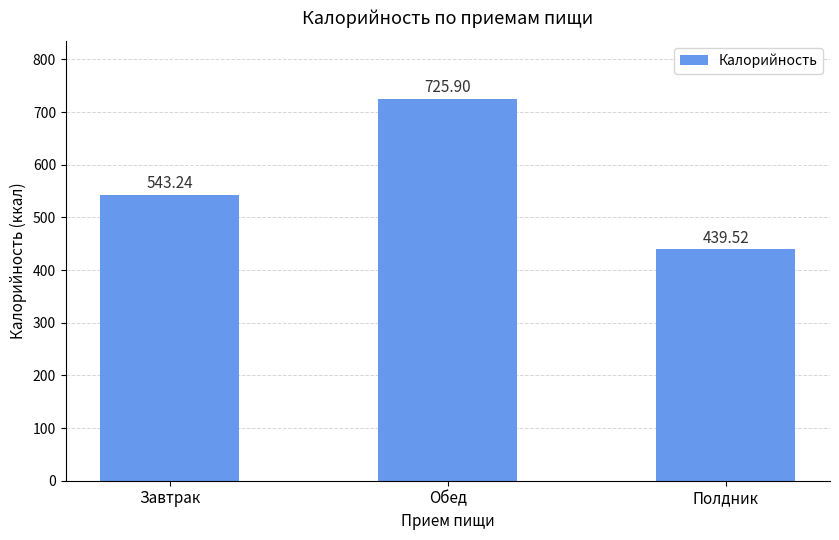

The value at Полдник is 439.5. True or false?

True